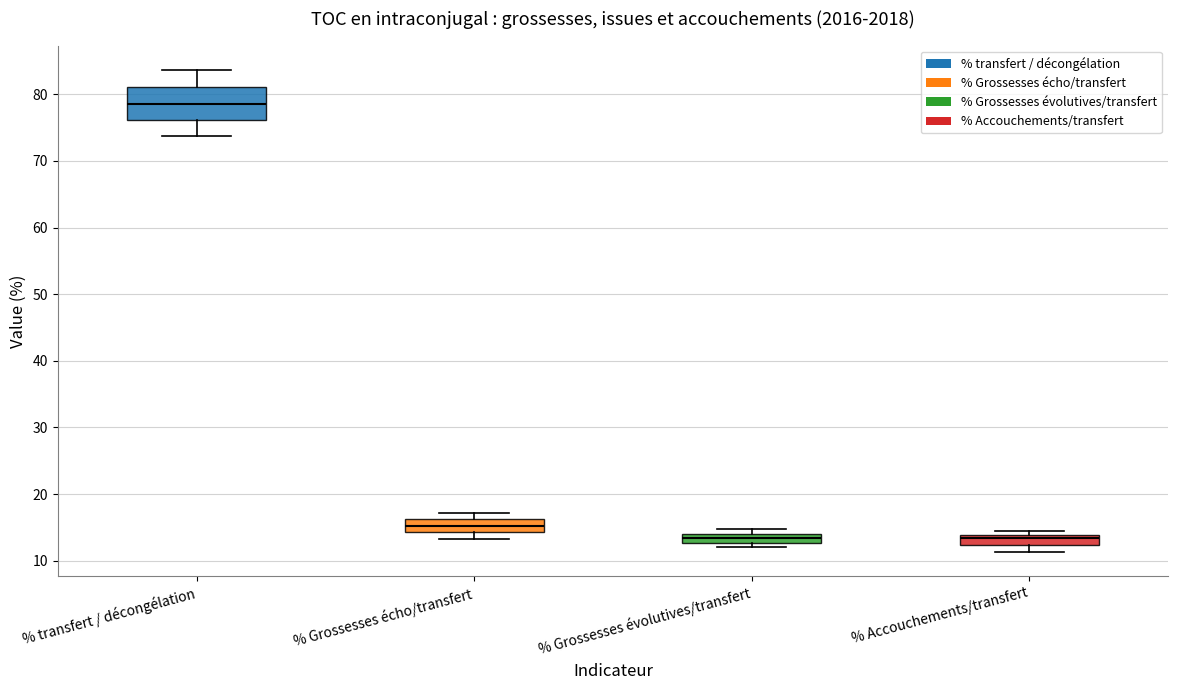

Where is the lower edge of the box for % Grossesses écho/transfert on the y-axis? The values are not printed on the chart, so give them approximately, as read against the axis.

14